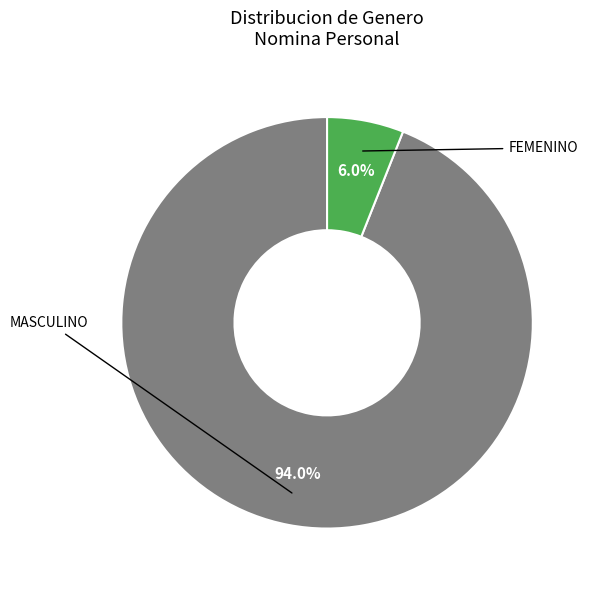

Is there a majority slice in this chart?

Yes